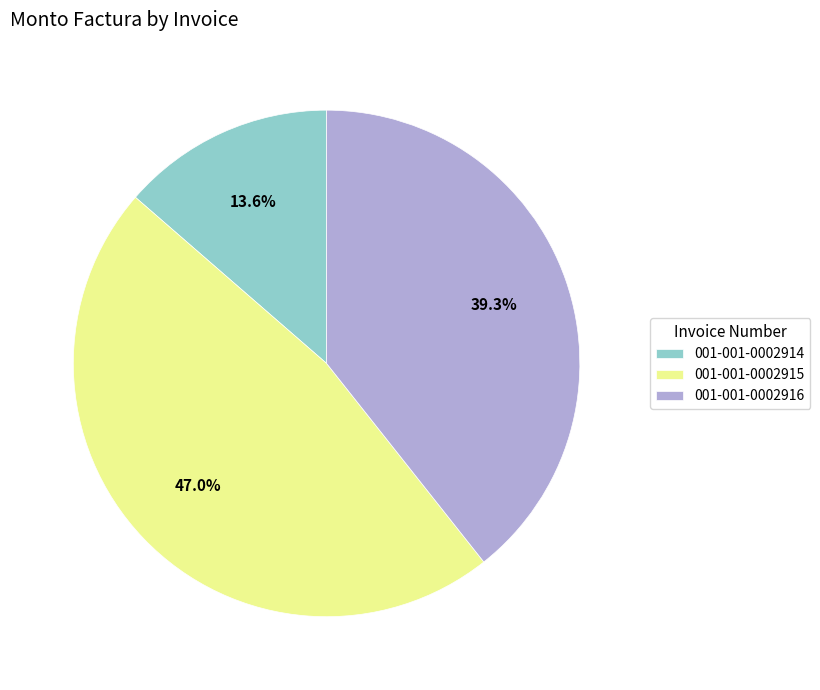

Rank the categories by value from lowest to highest.

001-001-0002914, 001-001-0002916, 001-001-0002915